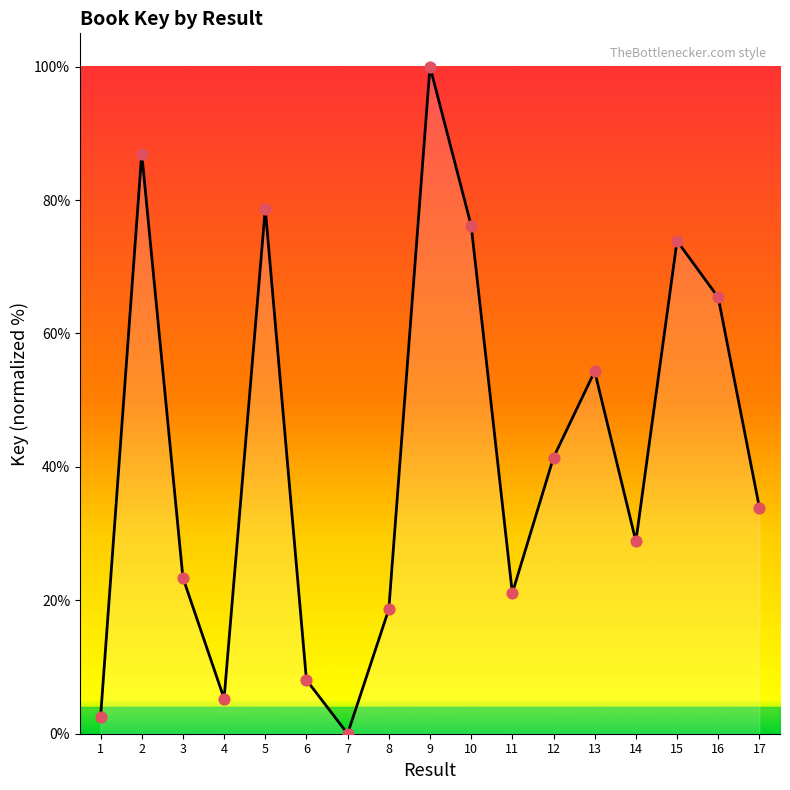

What is the change in value from 10 to 11?

-55.1